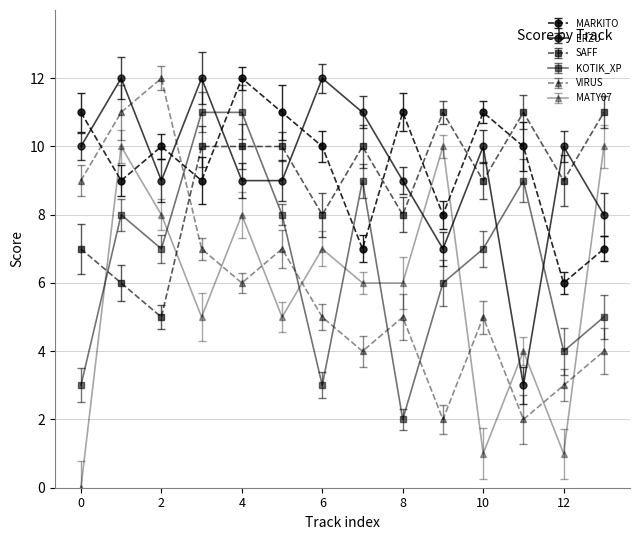

What are all the series names shown in the legend?

MARKITO, ERZU, SAFF, KOTIK_XP, VIRUS, MATY07